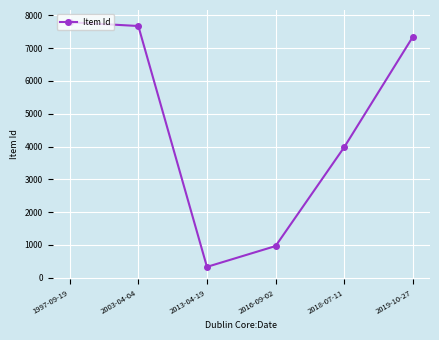

The chart shows a value of 10970 at 2019-10-27. True or false?

False